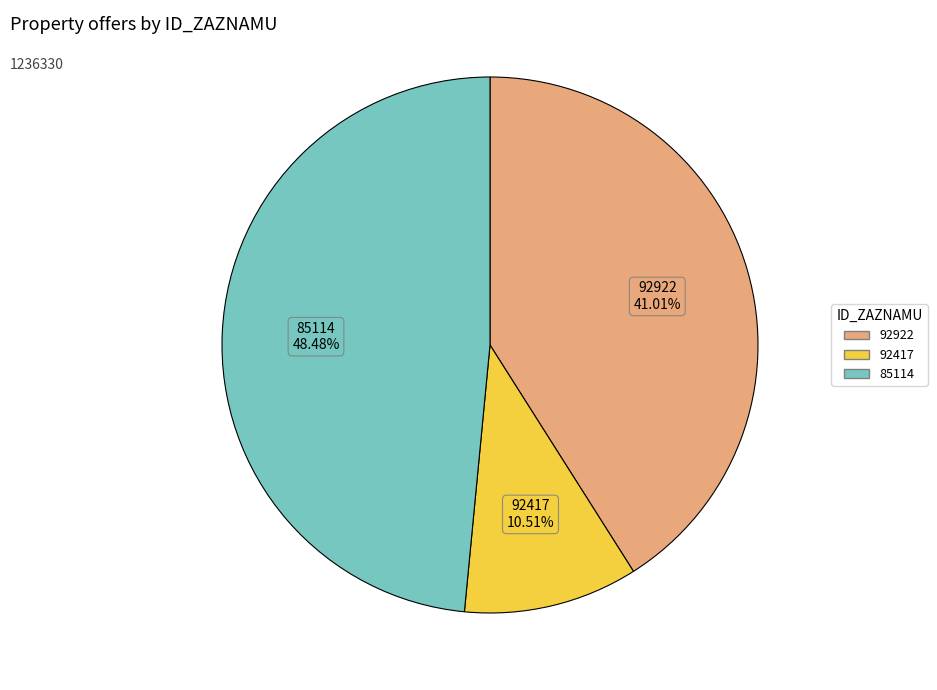

To the nearest percent, what is the average slice percentage?

33%